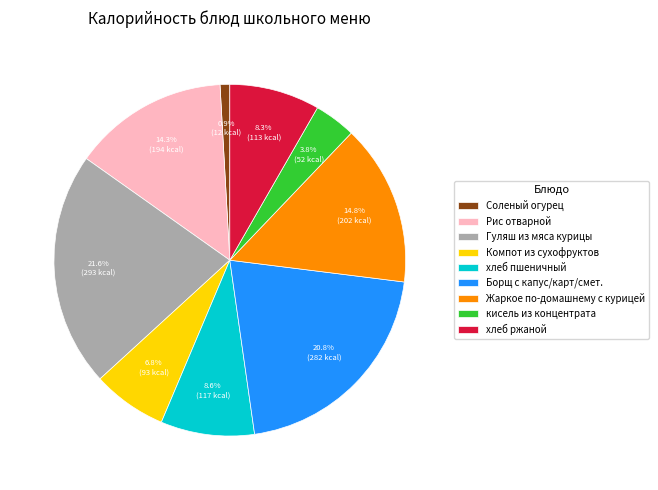

How many slices are in this pie chart?

9